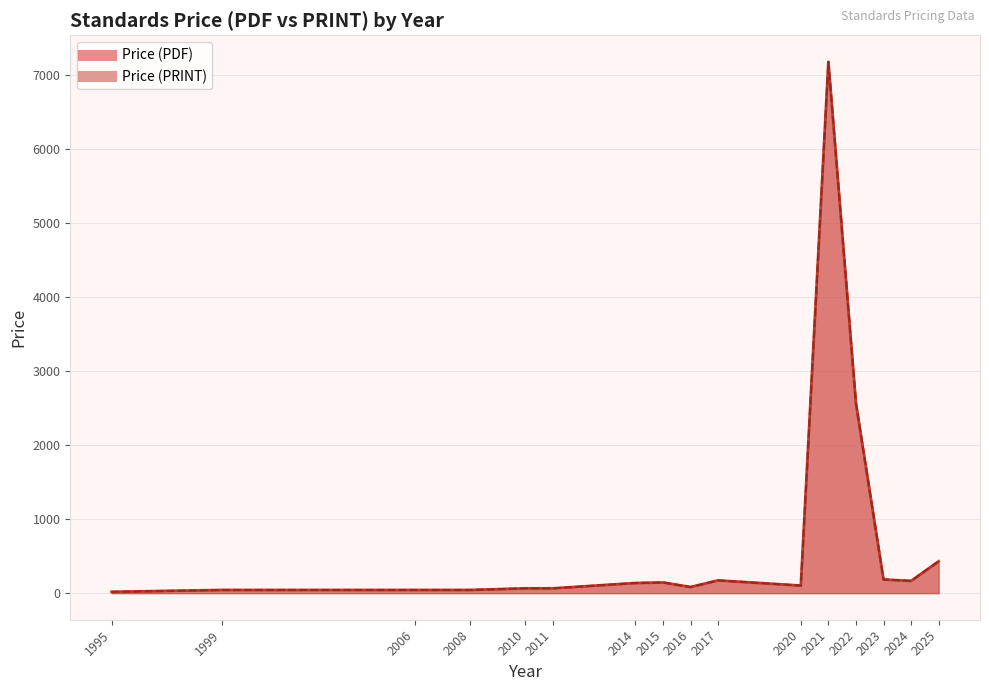

At 2008, list the series in order from largest to smallest.

Price (PDF), Price (PRINT)